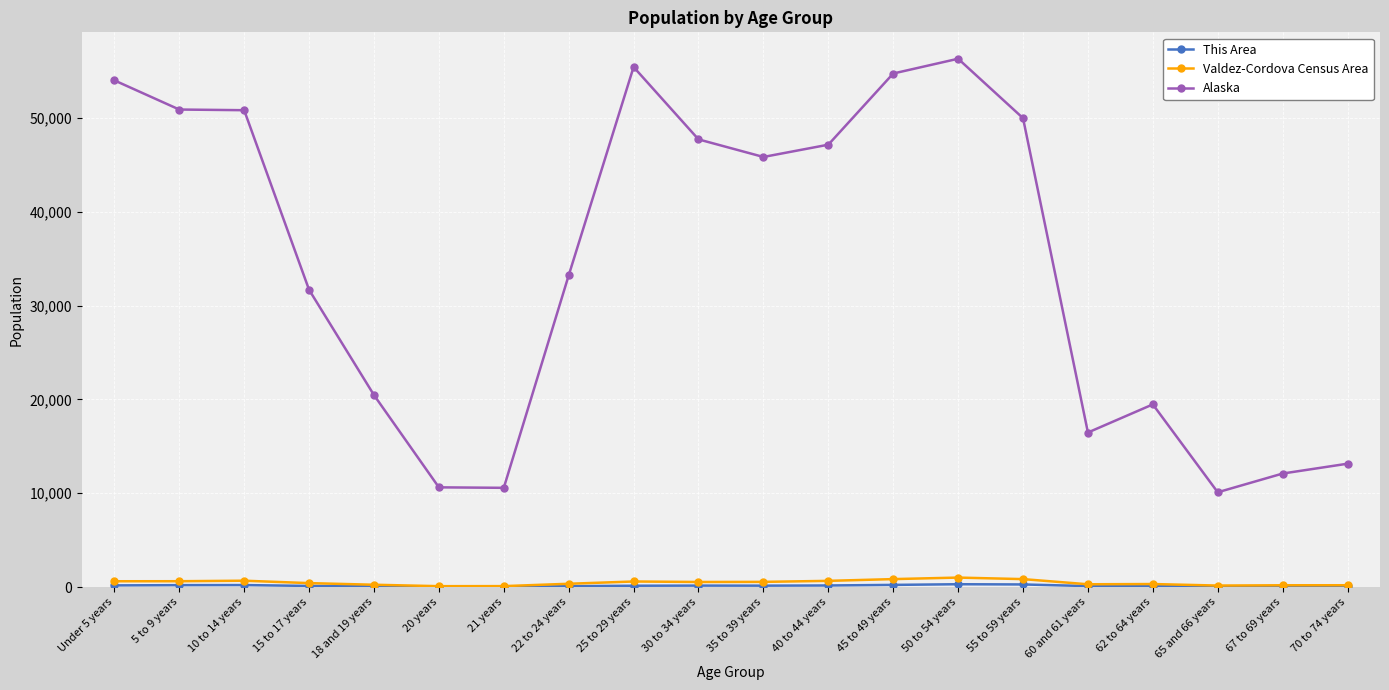

What is the minimum value shown in the chart?

26